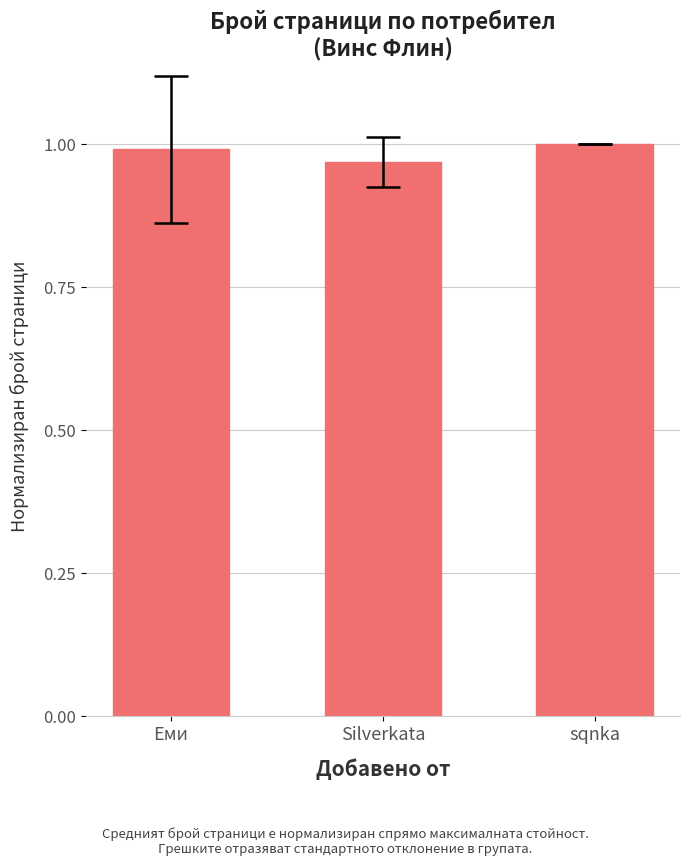

What is the label of the 1st bar from the left?

Еми